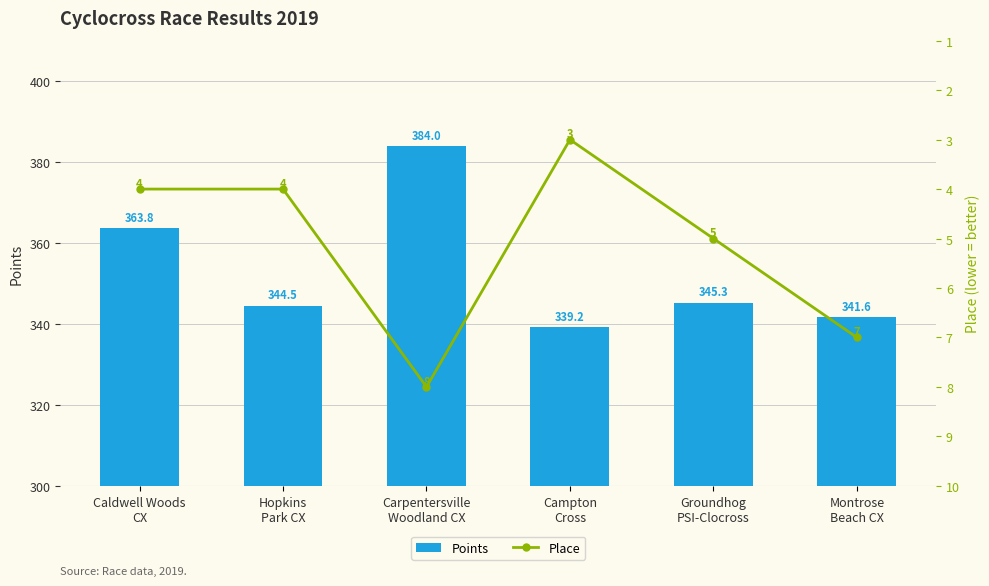

What is the label of the 5th bar from the left?

Groundhog
PSI-Clocross